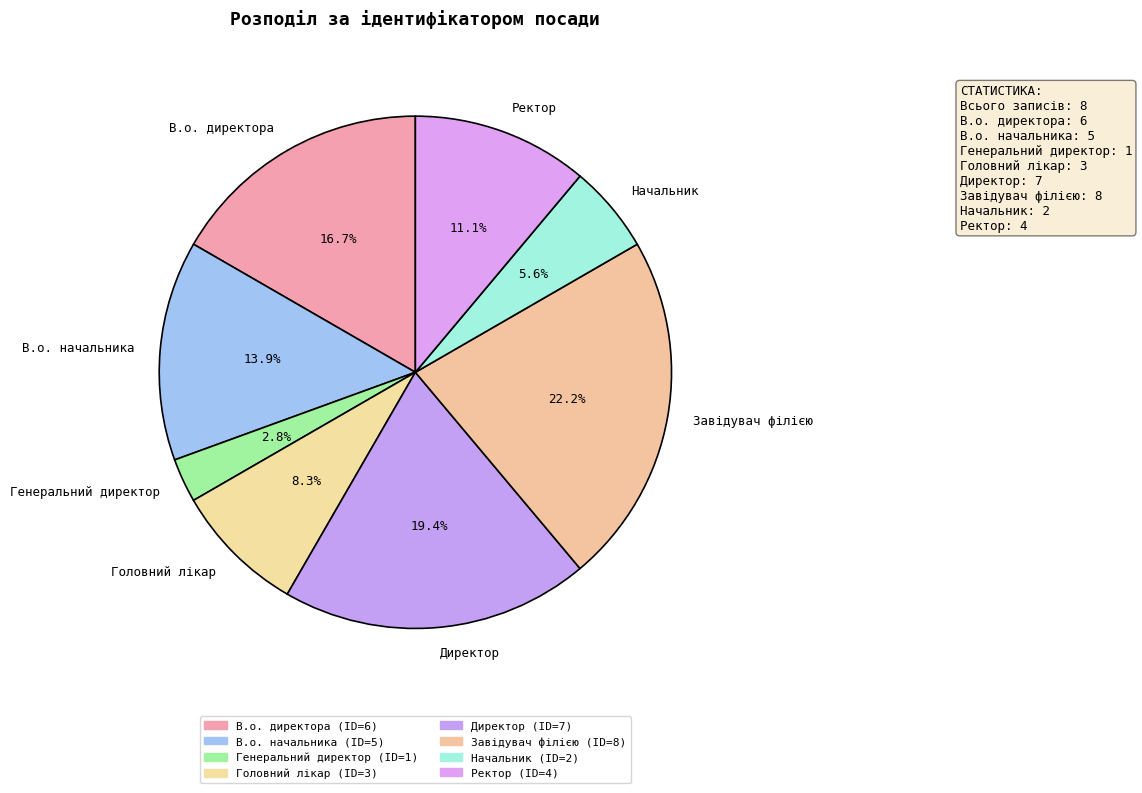

Count the number of slices in the pie.

8